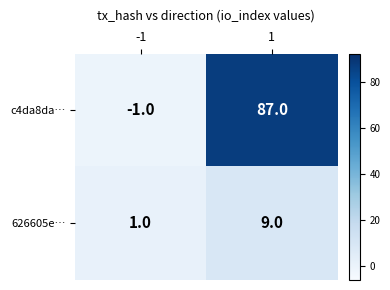

The value of 626605e… at 1 is 5. True or false?

False